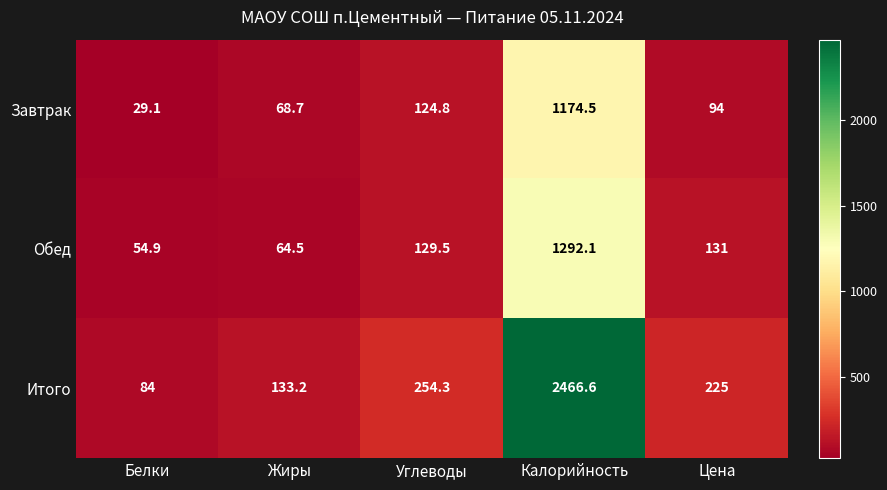

Which category has the highest value across all series?

Калорийность